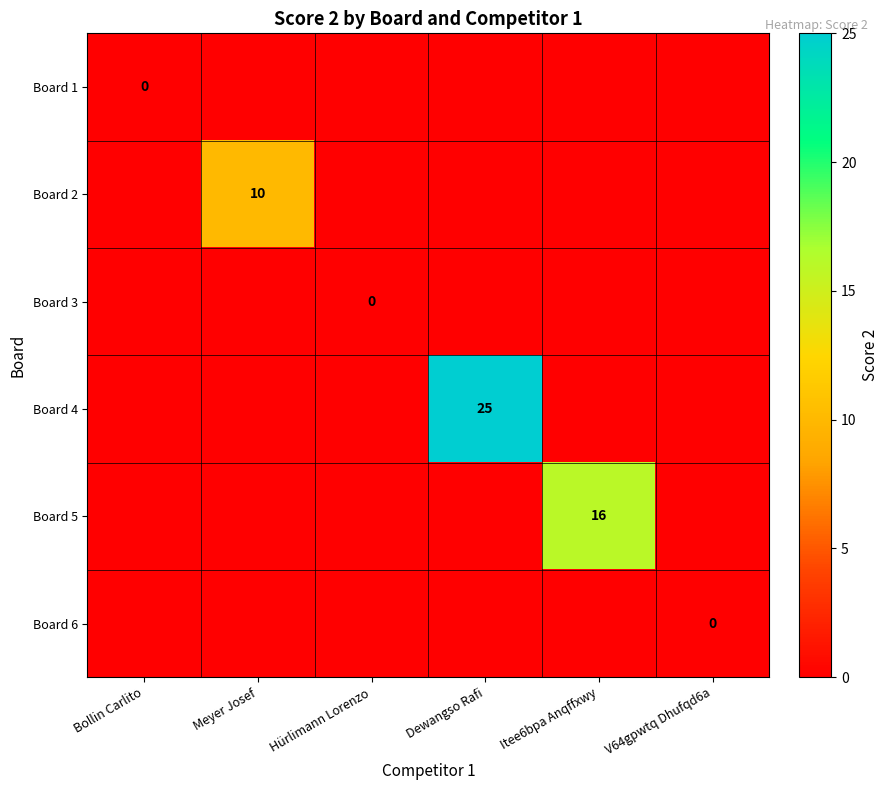

What is the spread (max minus min) of values at Meyer Josef?

10